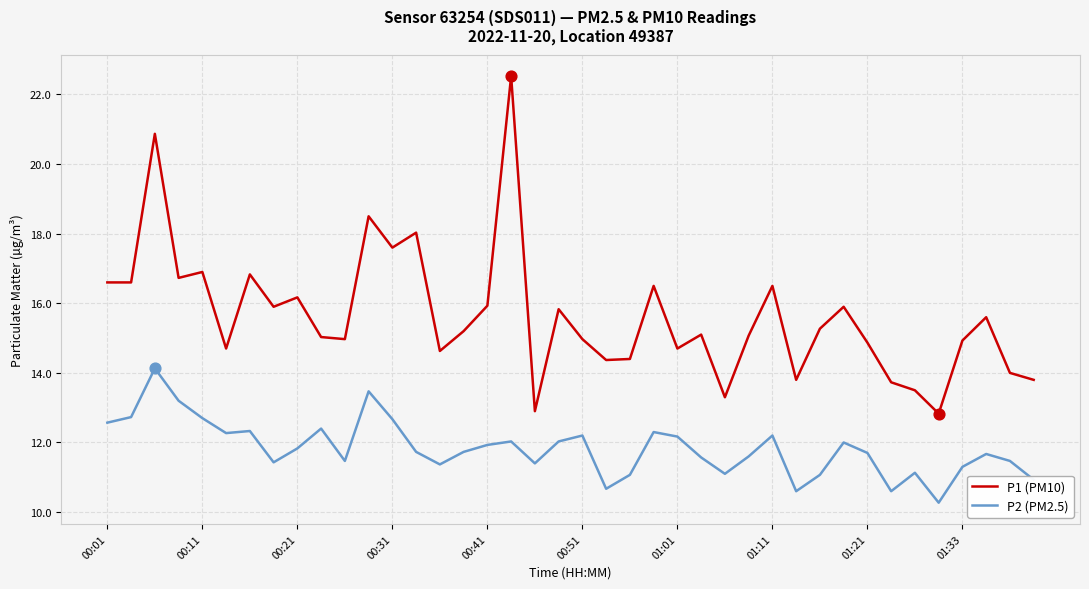

Which series has the largest range (max minus min)?

P1 (PM10)